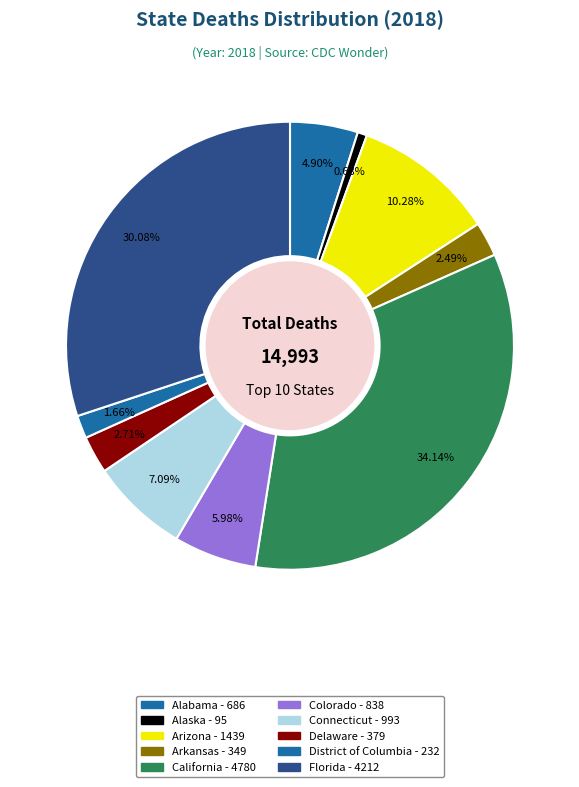

To the nearest percent, what portion does Arizona represent?

10%